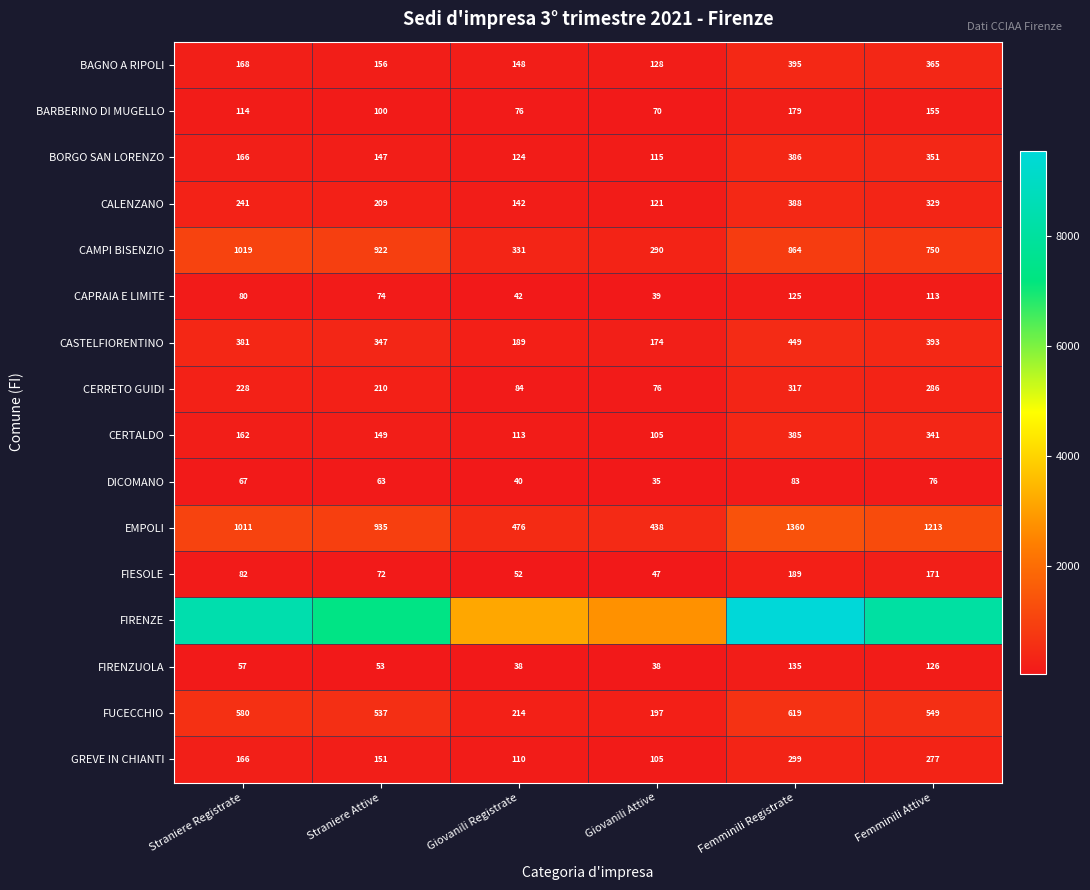

What is the highest value of the CERRETO GUIDI series?

317